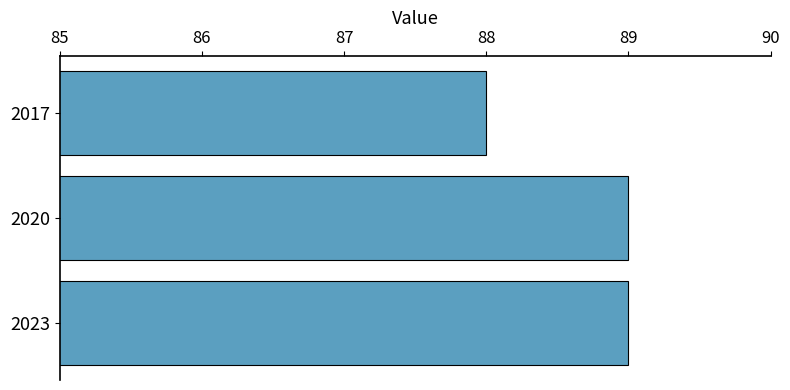

What is the sum of all values?

266